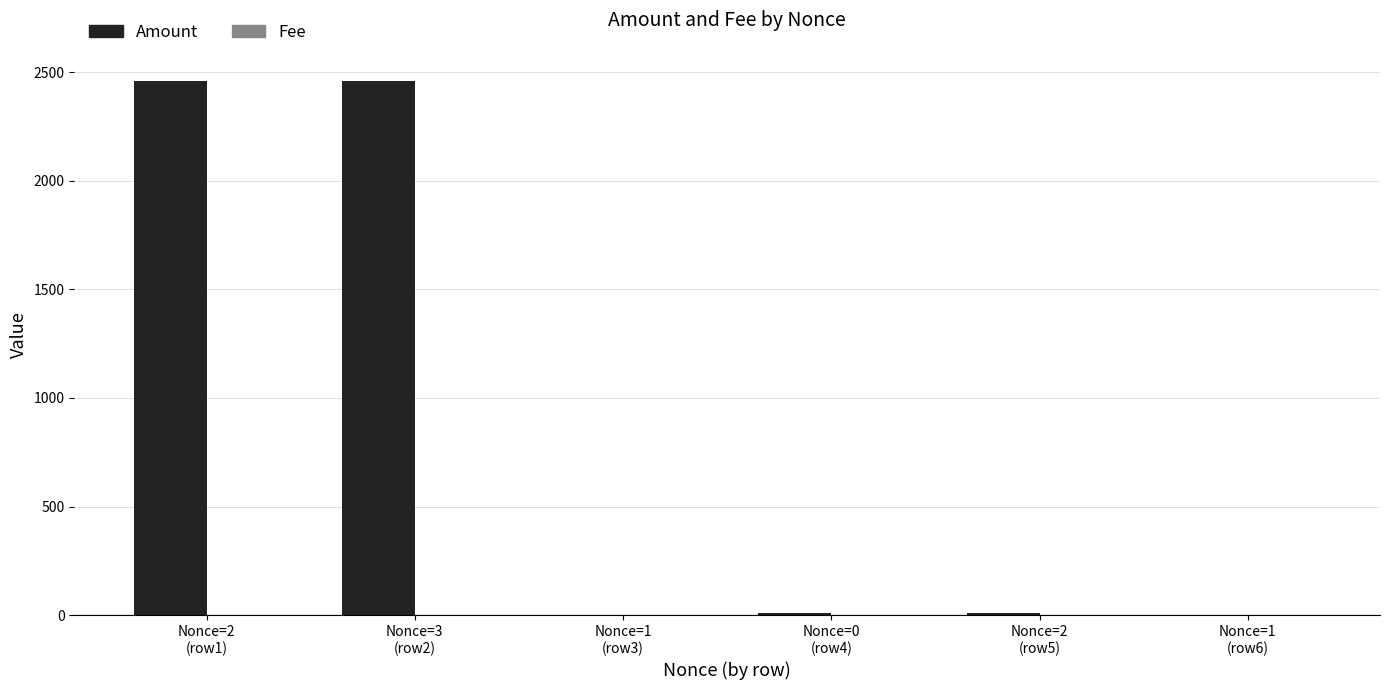

What is the greatest value displayed?

2461.9